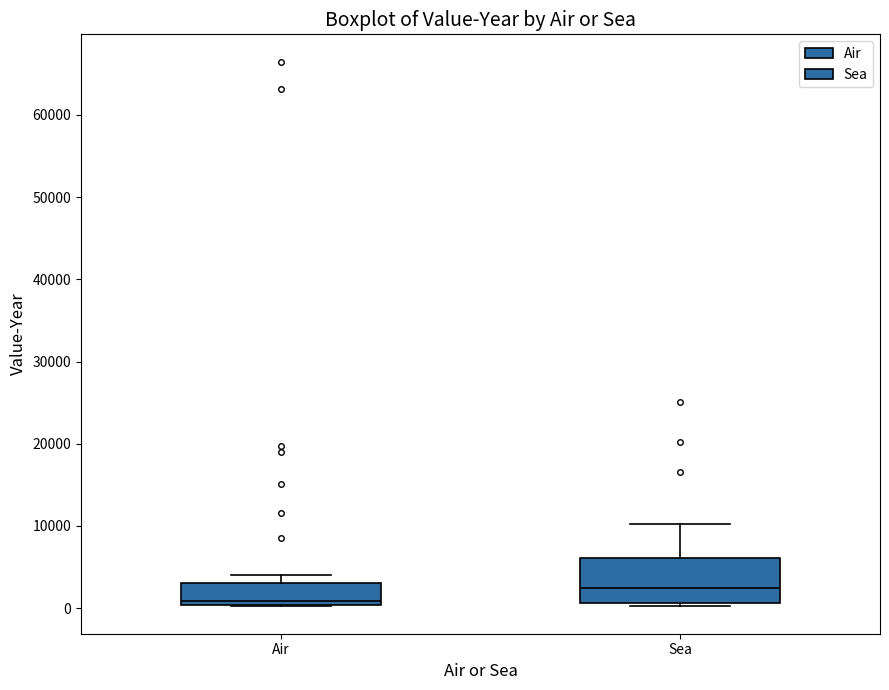

Which box is the tallest, from its lower edge to its upper edge?

Sea